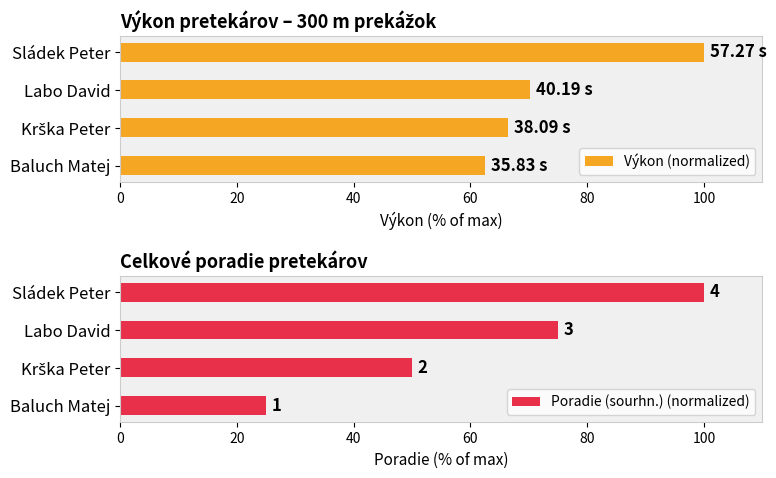

At which label does Výkon (normalized) reach its minimum?

Baluch Matej